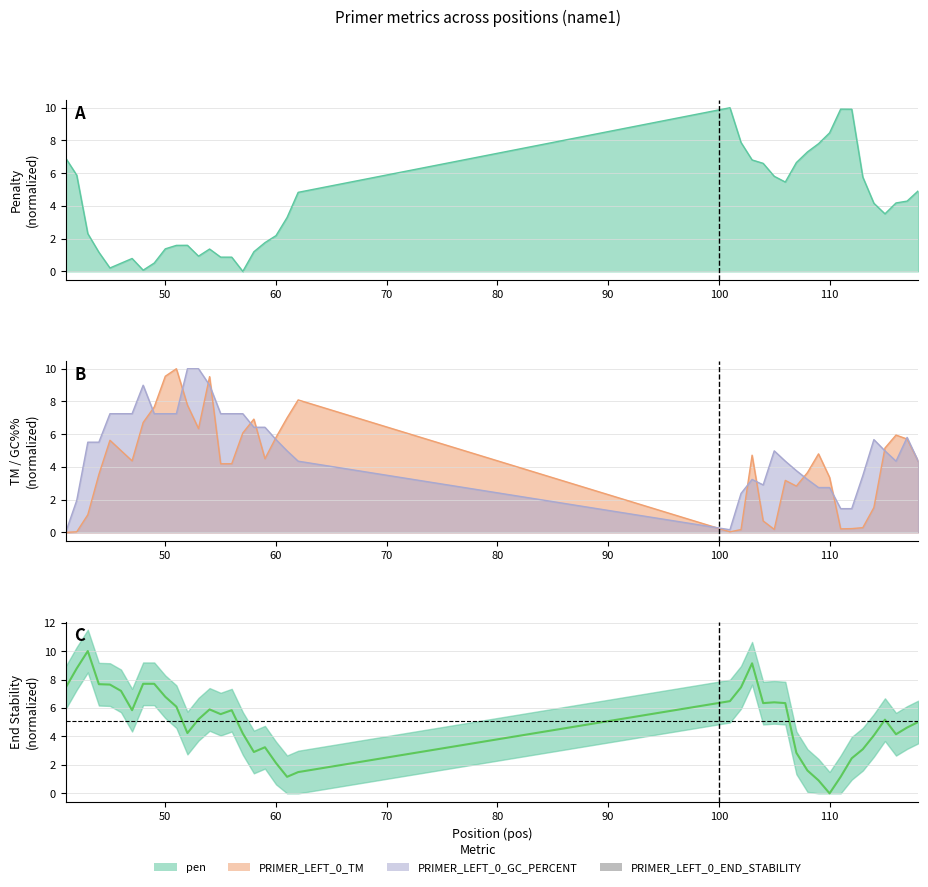

At 111, list the series in order from smallest to largest.

PRIMER_LEFT_0_TM, PRIMER_LEFT_0_END_STABILITY, PRIMER_LEFT_0_GC_PERCENT, pen